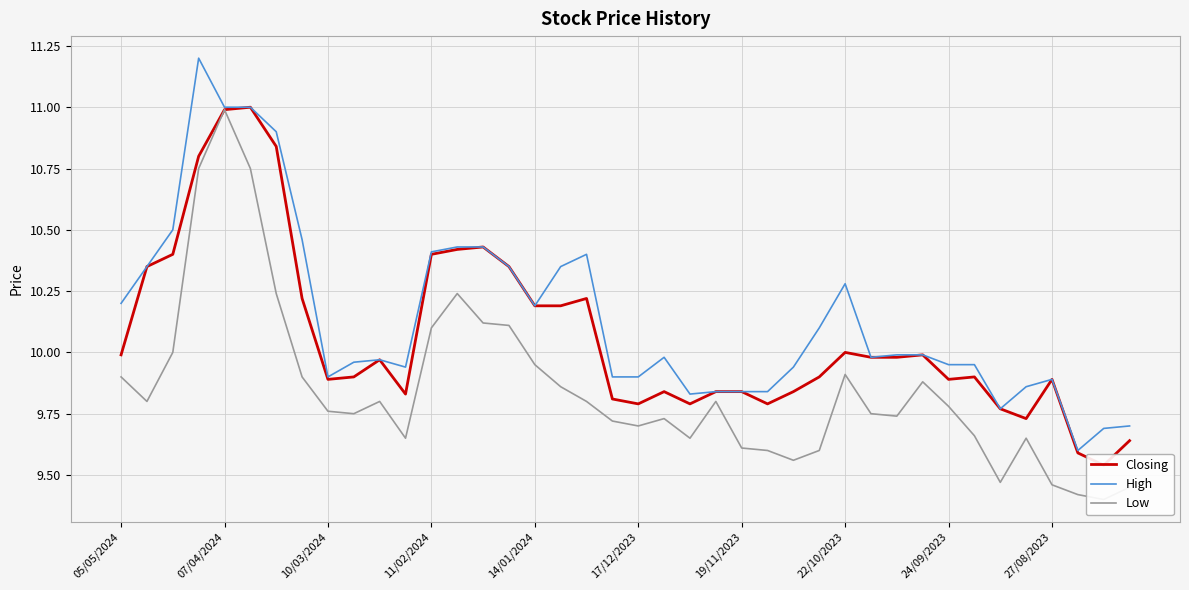

What is the maximum value for High?

11.2